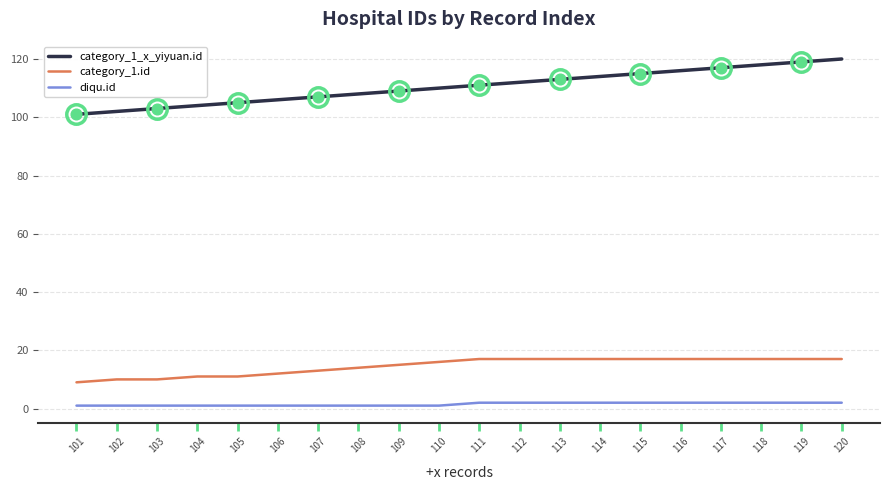

Is the value of category_1_x_yiyuan.id at 110 greater than the value of diqu.id at 109?

Yes